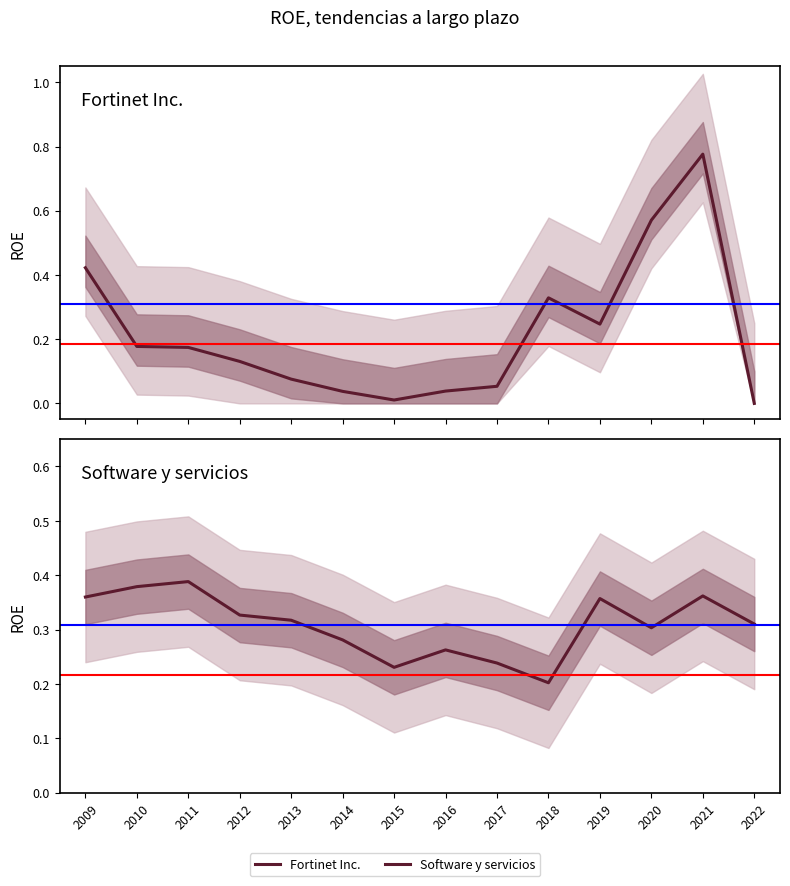

Which series has the widest spread of values?

Fortinet Inc.